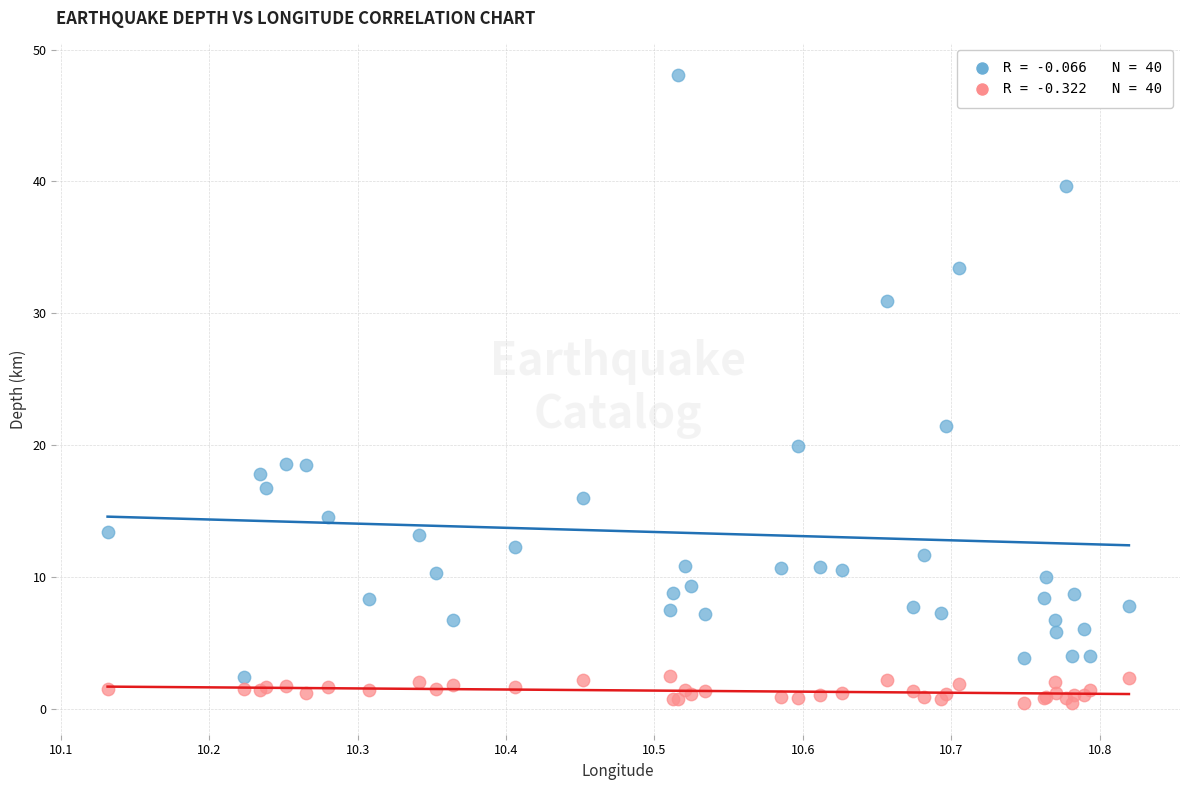

Across all series, what Y value is closest to 24?

21.4